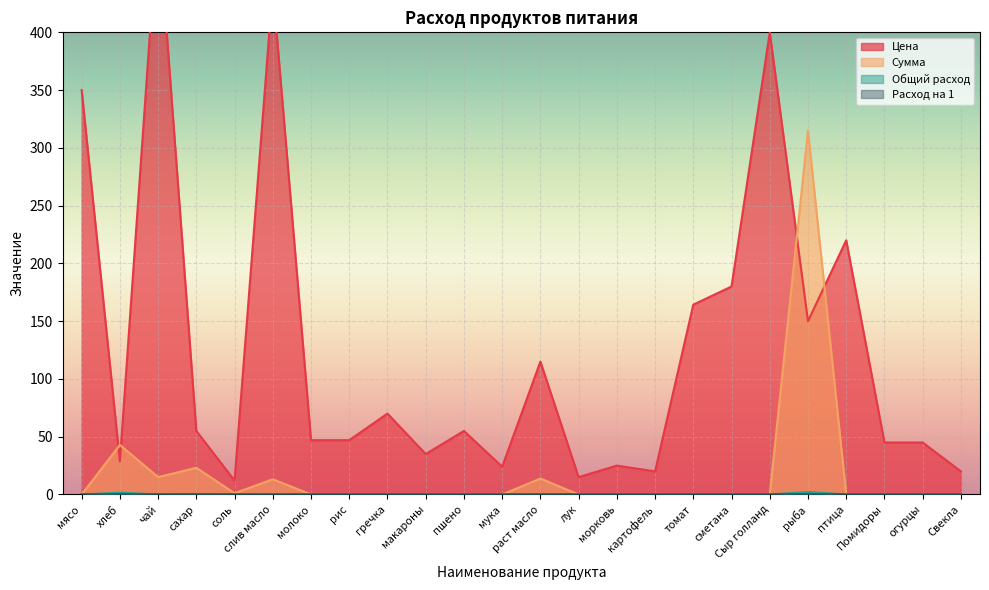

How many distinct data groups are displayed?

4